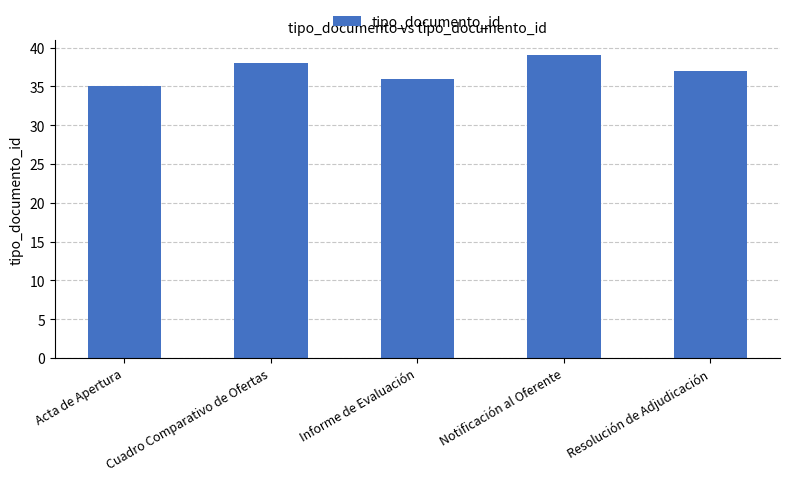

What is the label of the 1st bar from the right?

Resolución de Adjudicación